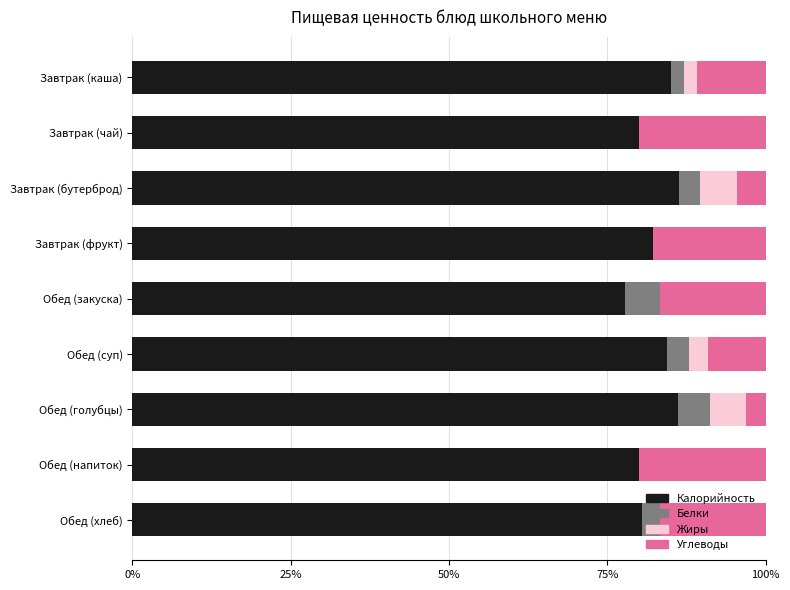

What is the total value across all series at Завтрак (каша)?

100.0